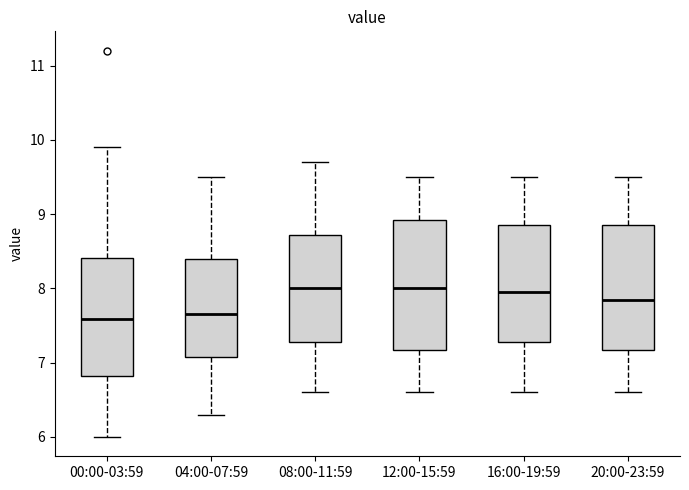

Where is the upper edge of the box for 12:00-15:59 on the y-axis? The values are not printed on the chart, so give them approximately, as read against the axis.

8.9